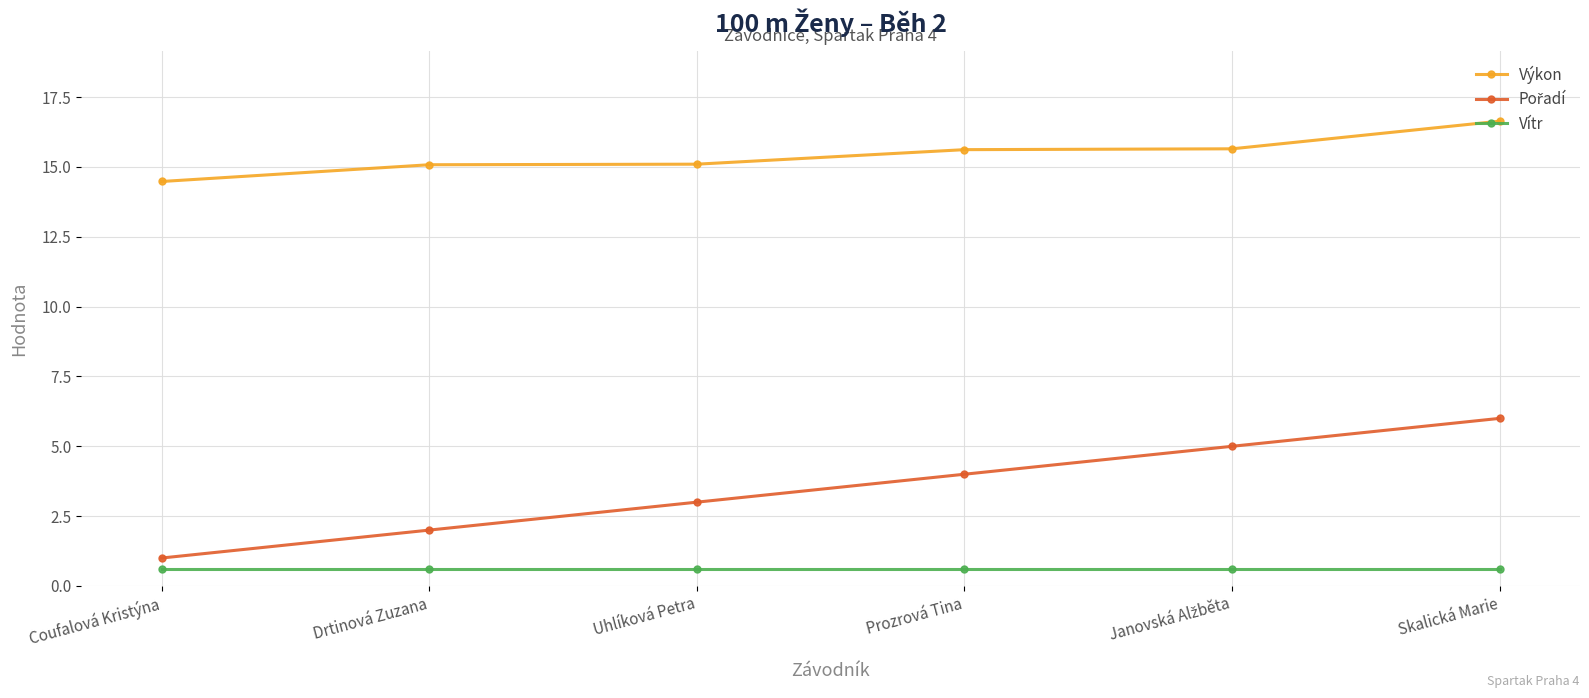

How many series are shown in this chart?

3